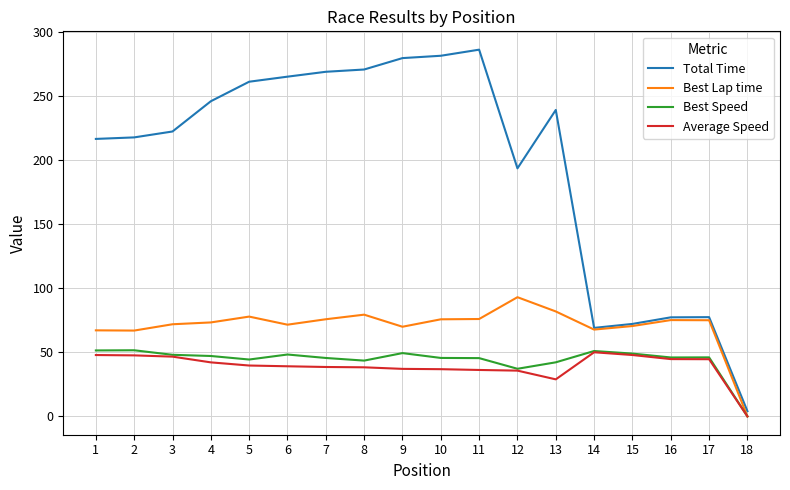

Which series has the widest spread of values?

Total Time